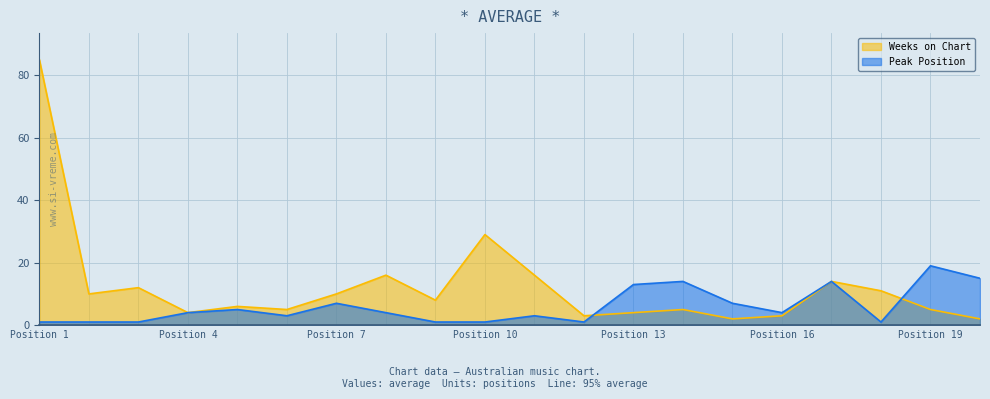

Which series has the largest range (max minus min)?

Weeks on Chart